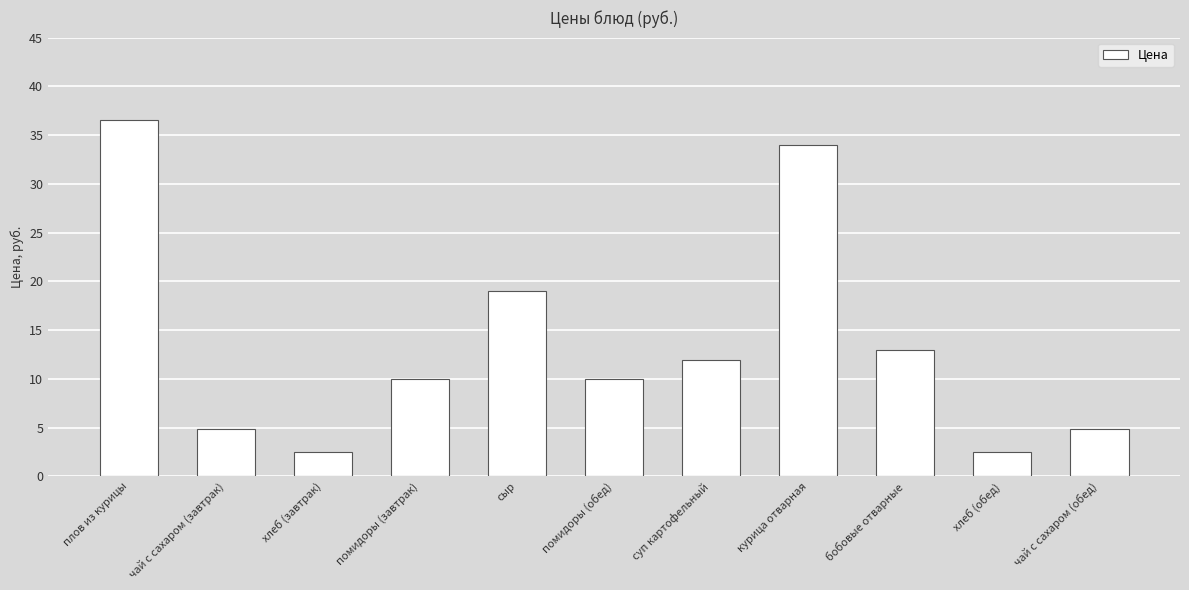

Reading left to right, what are all the values shown in this chart?

36.5	4.8	2.5	10.0	19.0	10.0	11.9	34.0	13.0	2.5	4.8